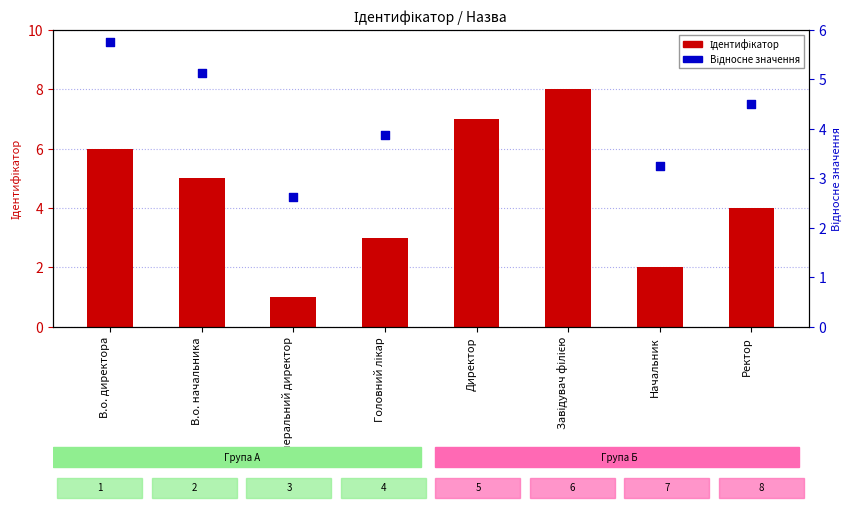

Which series has the largest total across all categories?

Відносне значення